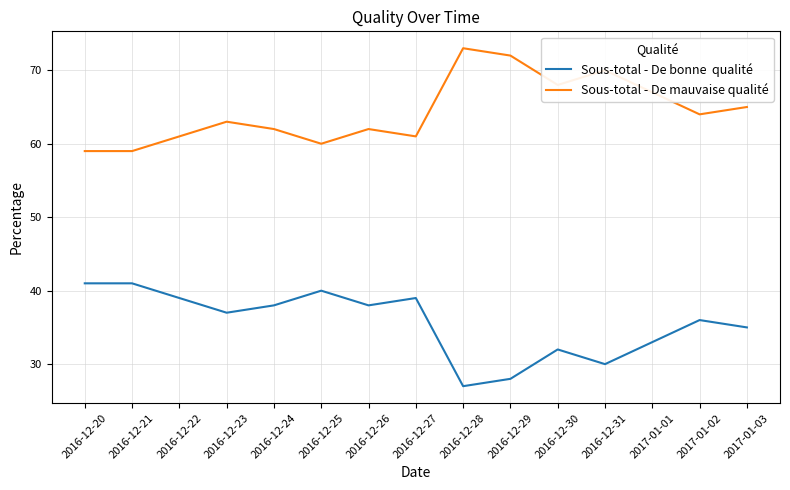

What is the spread (max minus min) of values at 2016-12-28?

46